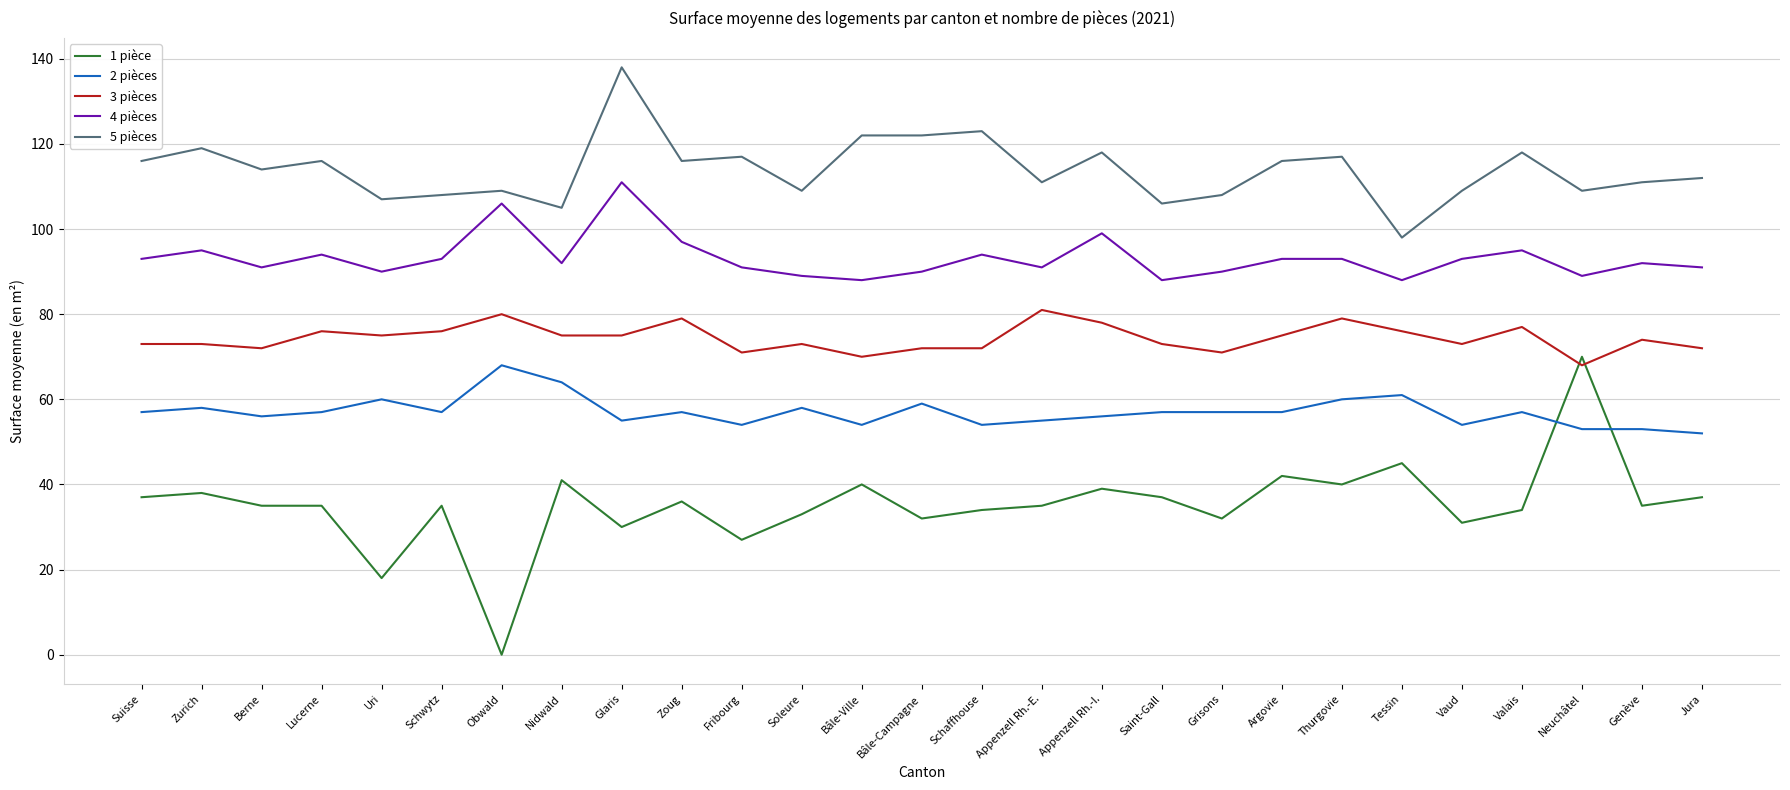

How many lines are shown in the chart?

5